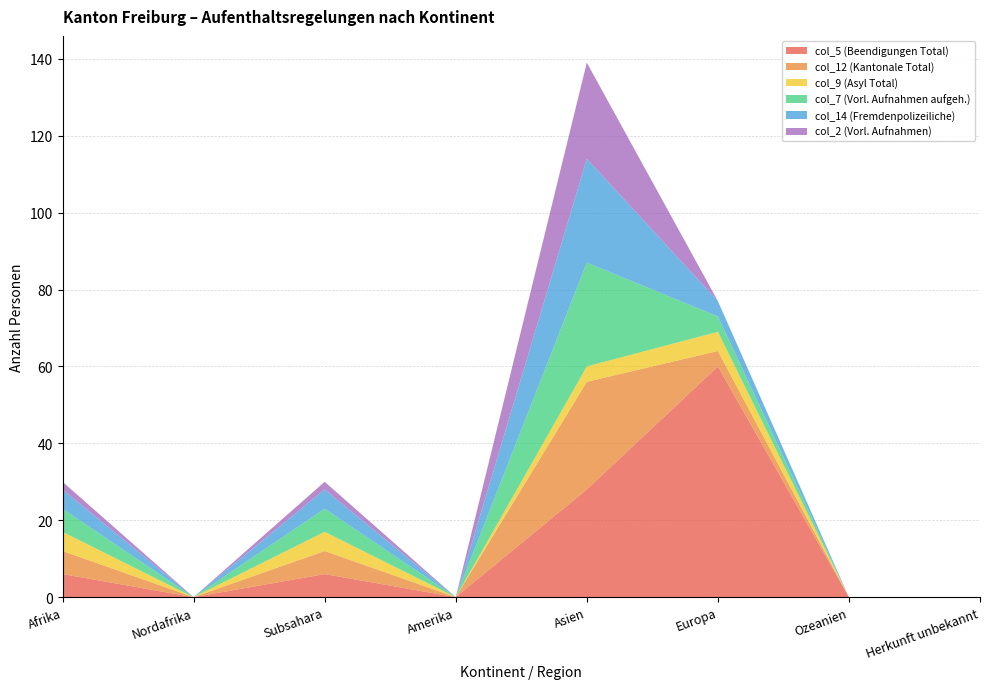

Reading right to left, what are all the values shown in this chart?

col_5 (Beendigungen Total): 0	0	60	28	0	6	0	6
col_12 (Kantonale Total): 0	0	4	28	0	6	0	6
col_9 (Asyl Total): 0	0	5	4	0	5	0	5
col_7 (Vorl. Aufnahmen aufgeh.): 0	0	4	27	0	6	0	6
col_14 (Fremdenpolizeiliche): 0	0	4	27	0	5	0	5
col_2 (Vorl. Aufnahmen): 0	0	0	25	0	2	0	2